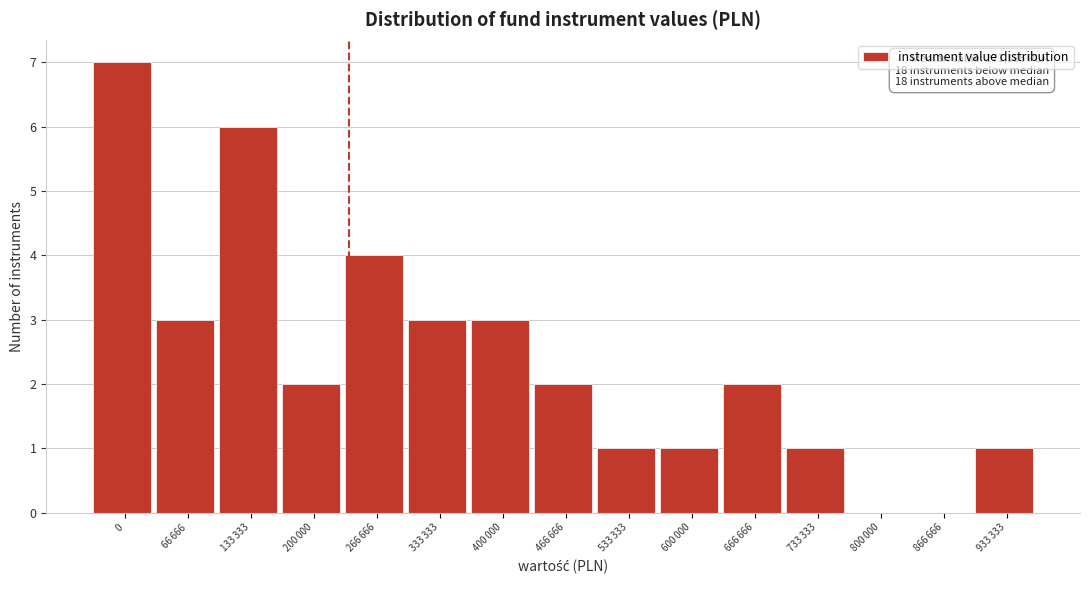

The chart shows a value of 12 at 0. True or false?

False